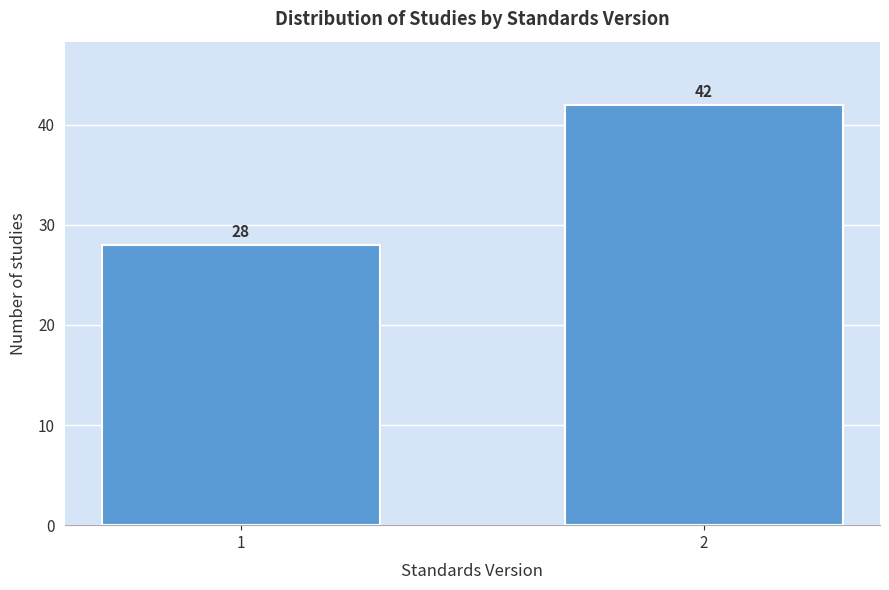

Reading left to right, transcribe all the data shown in this chart.

1=28	2=42